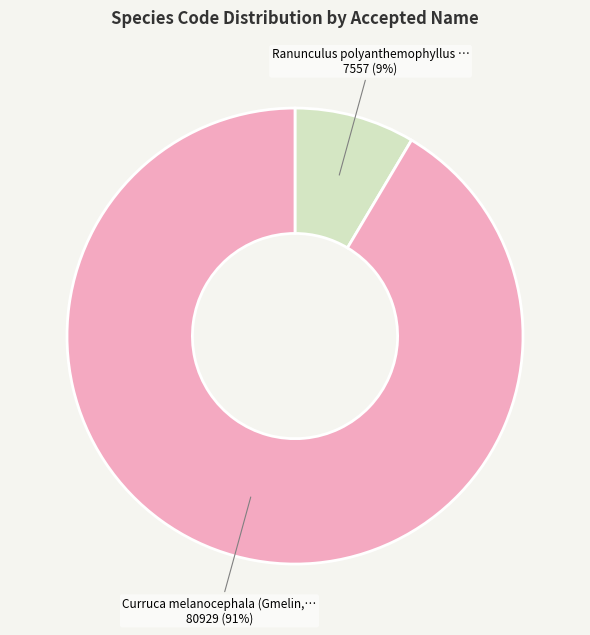

To the nearest percent, what is the average slice percentage?

50%